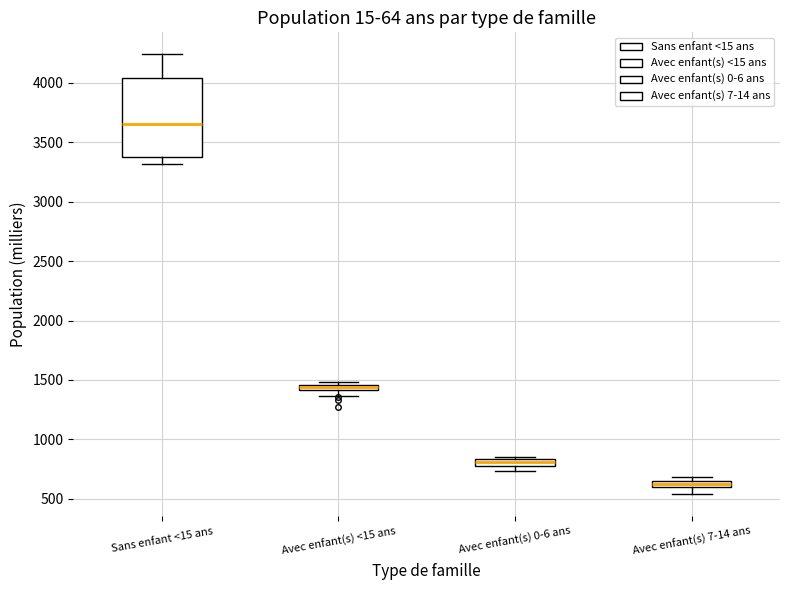

Comparing the boxes themselves (not the whiskers), which one is the tallest?

Sans enfant <15 ans